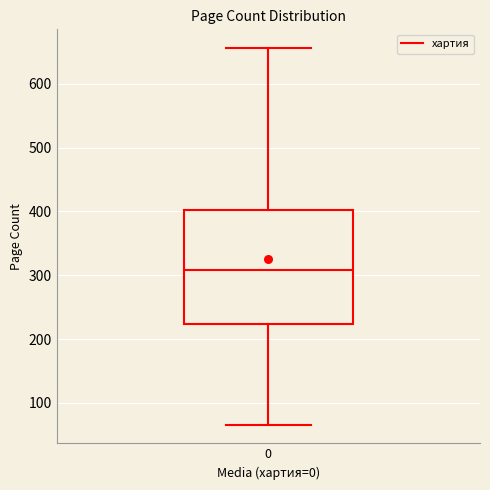

Where does the lower whisker of the box at x = 0 end on the y-axis? The values are not printed on the chart, so give them approximately, as read against the axis.

70